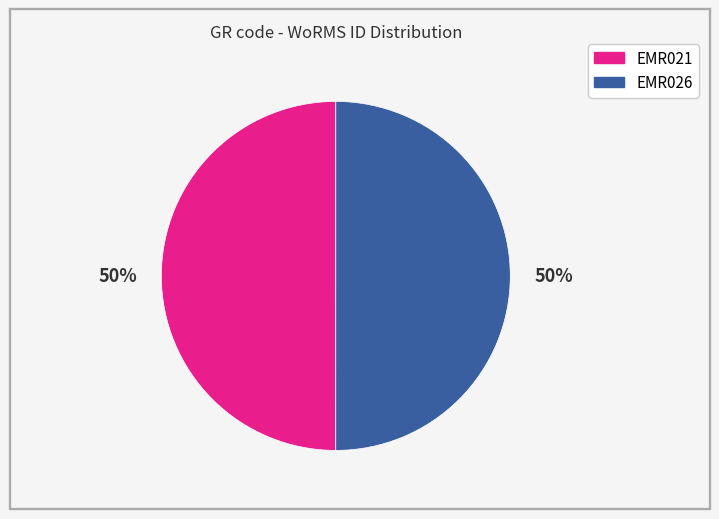

To the nearest percent, what is the average slice percentage?

50%